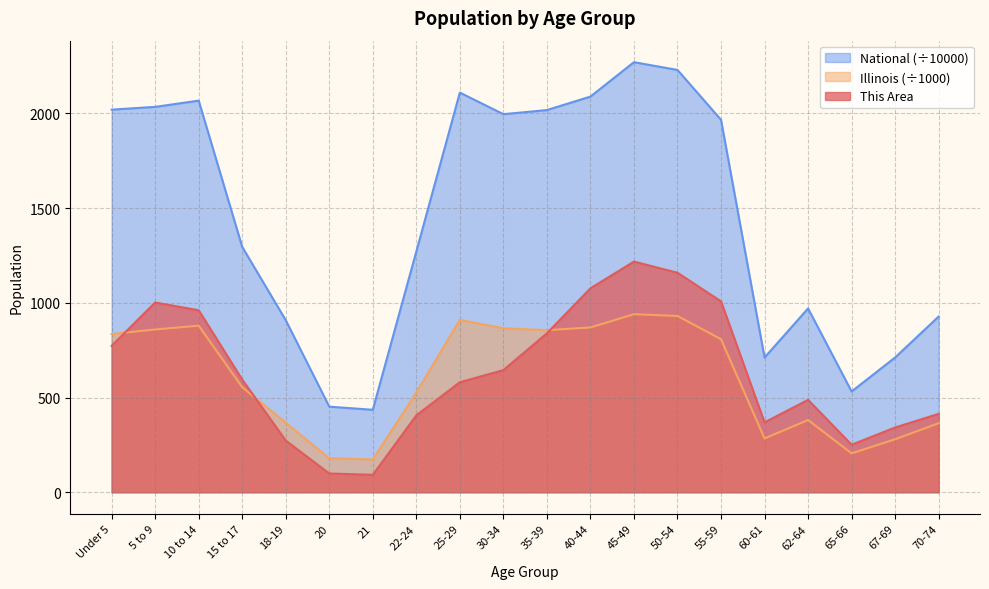

What are all the series names shown in the legend?

National (÷10000), Illinois (÷1000), This Area